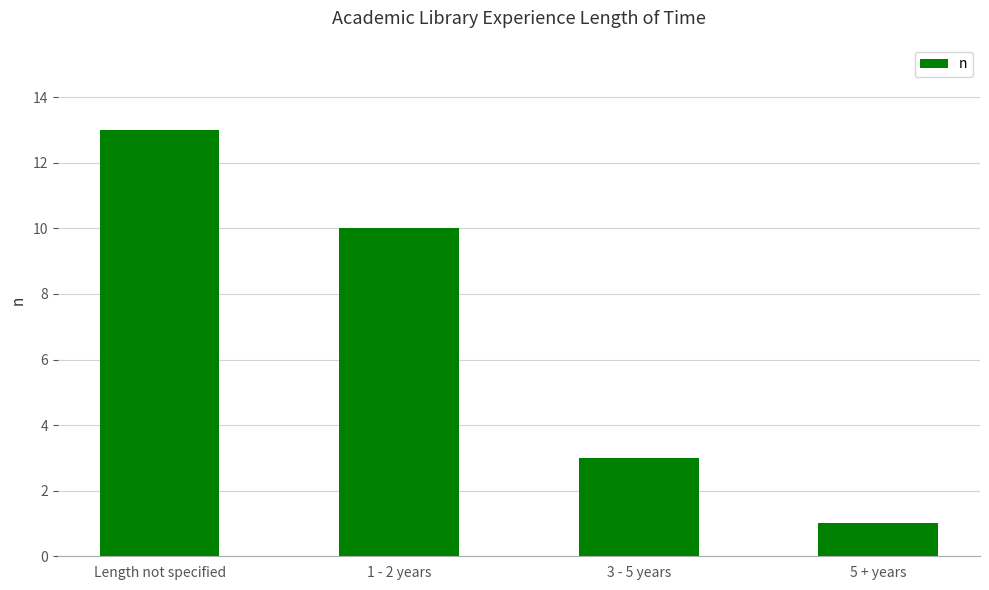

Is it true that the value at 3 - 5 years is 3?

True